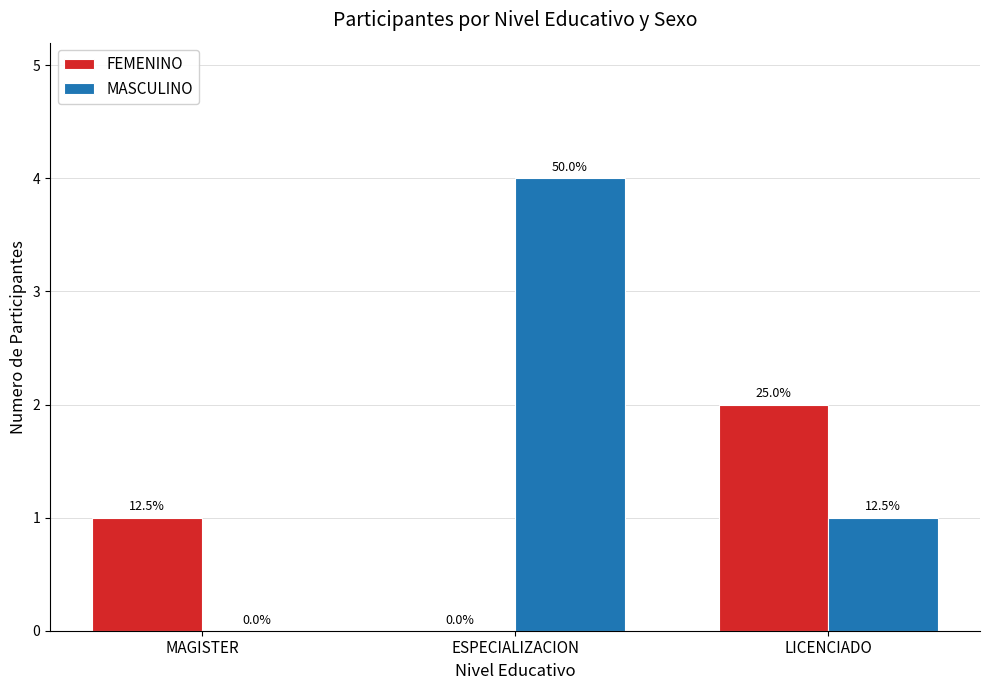

Are the bars horizontal?

No